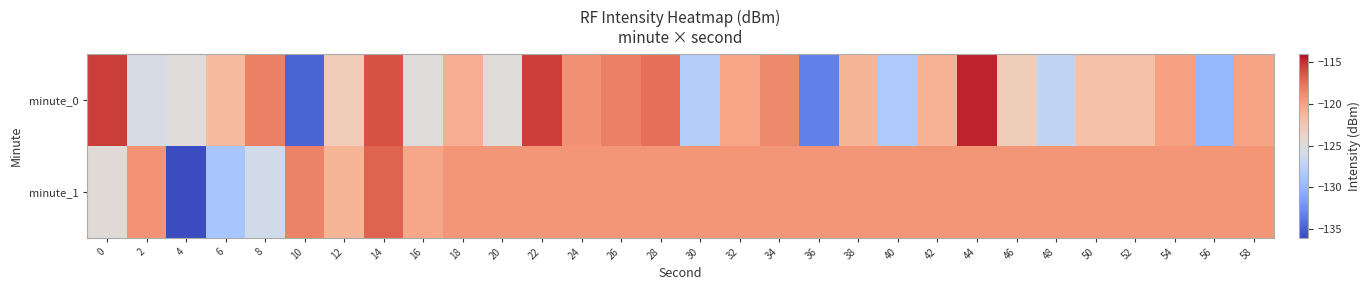

Rank the series by their maximum value, from lowest to highest.

minute_1, minute_0